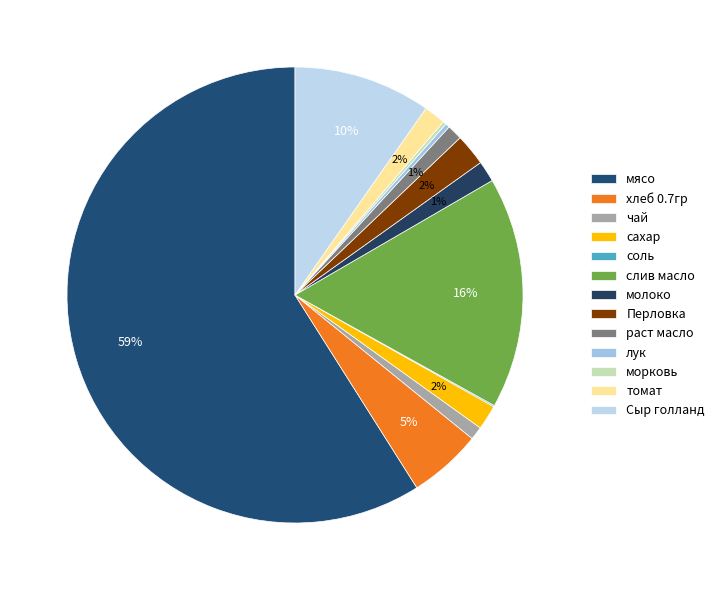

Which slice represents more than half of the pie?

мясо